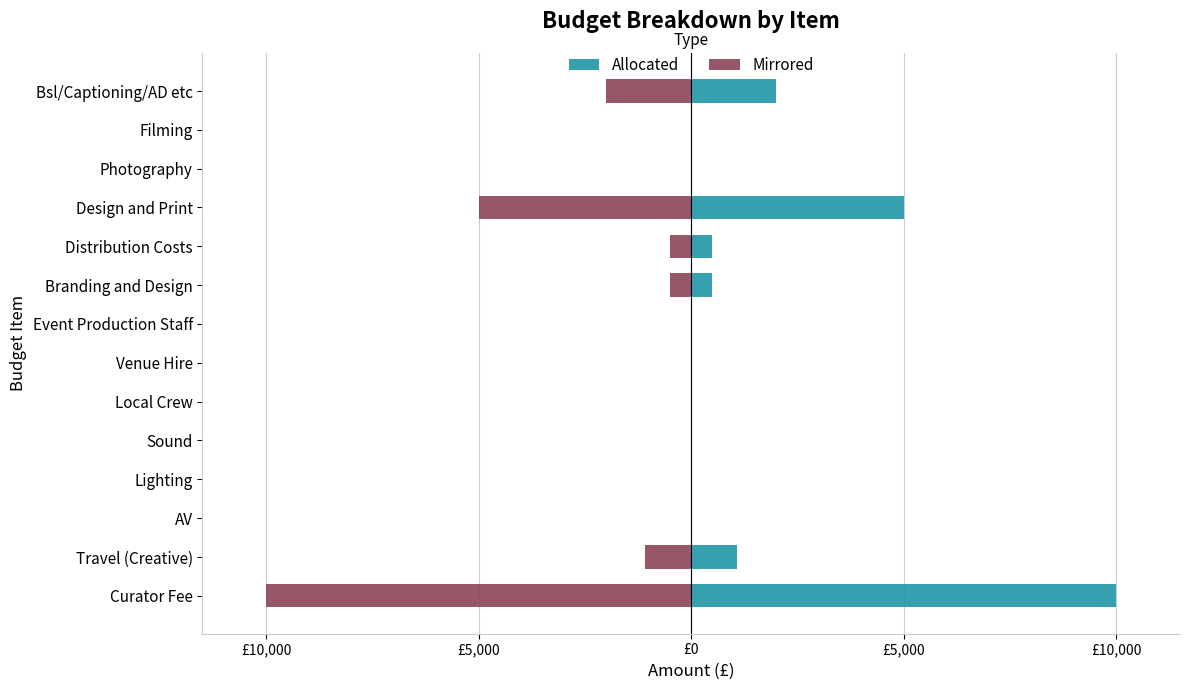

Which series has the widest spread of values?

Allocated